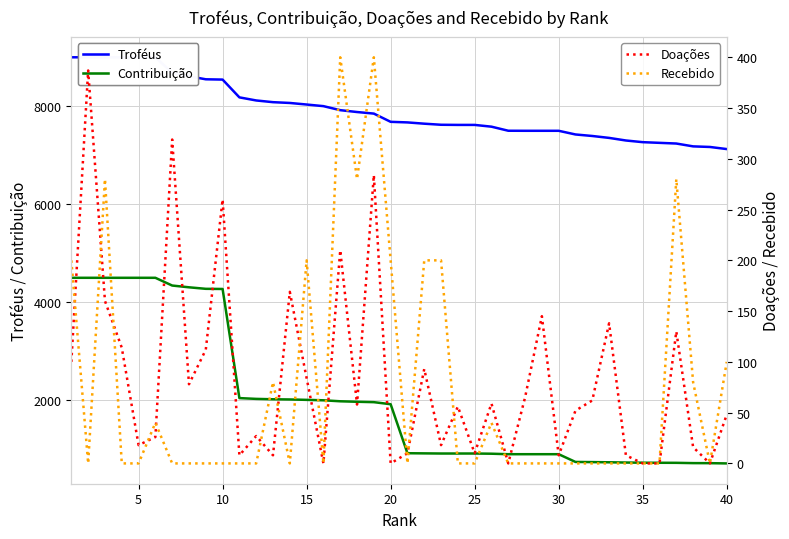

How many series are shown in this chart?

4